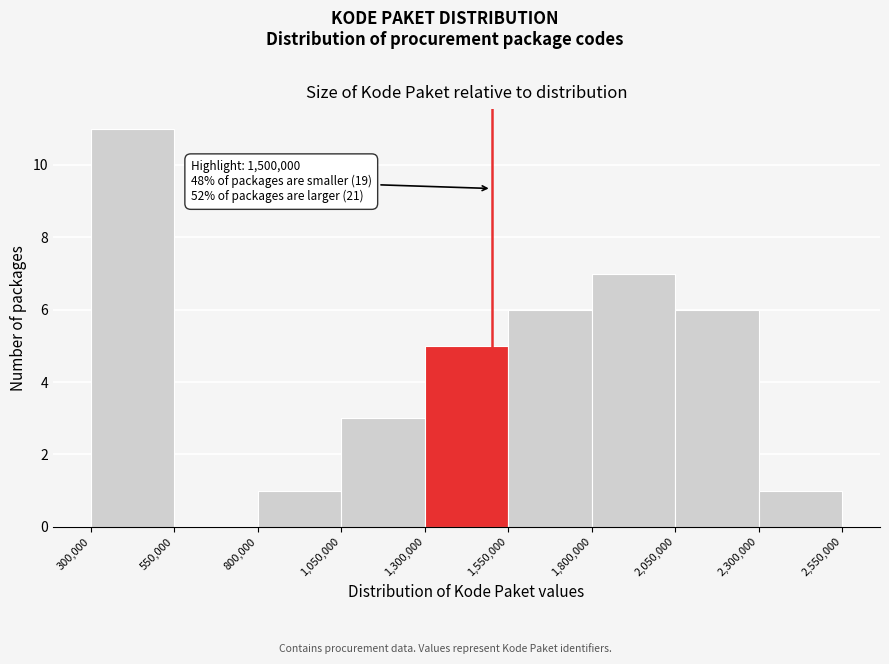

Which range on the x-axis has the tallest bar?

300,000 to 550,000